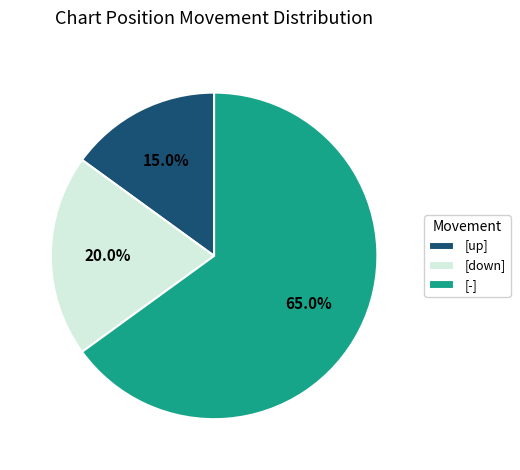

Rank the categories by value from highest to lowest.

[-], [down], [up]